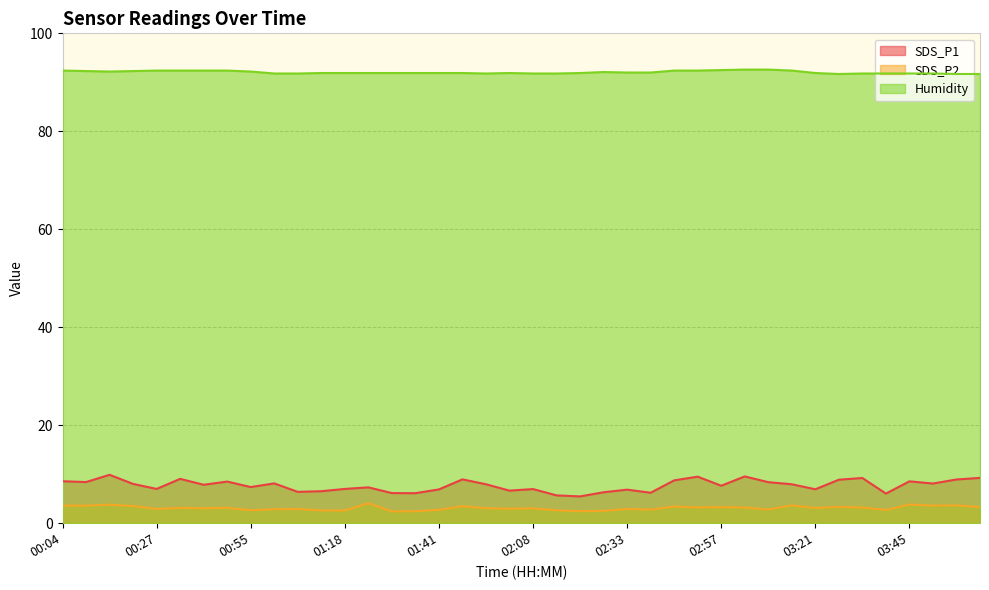

What is the maximum value for SDS_P2?

4.1